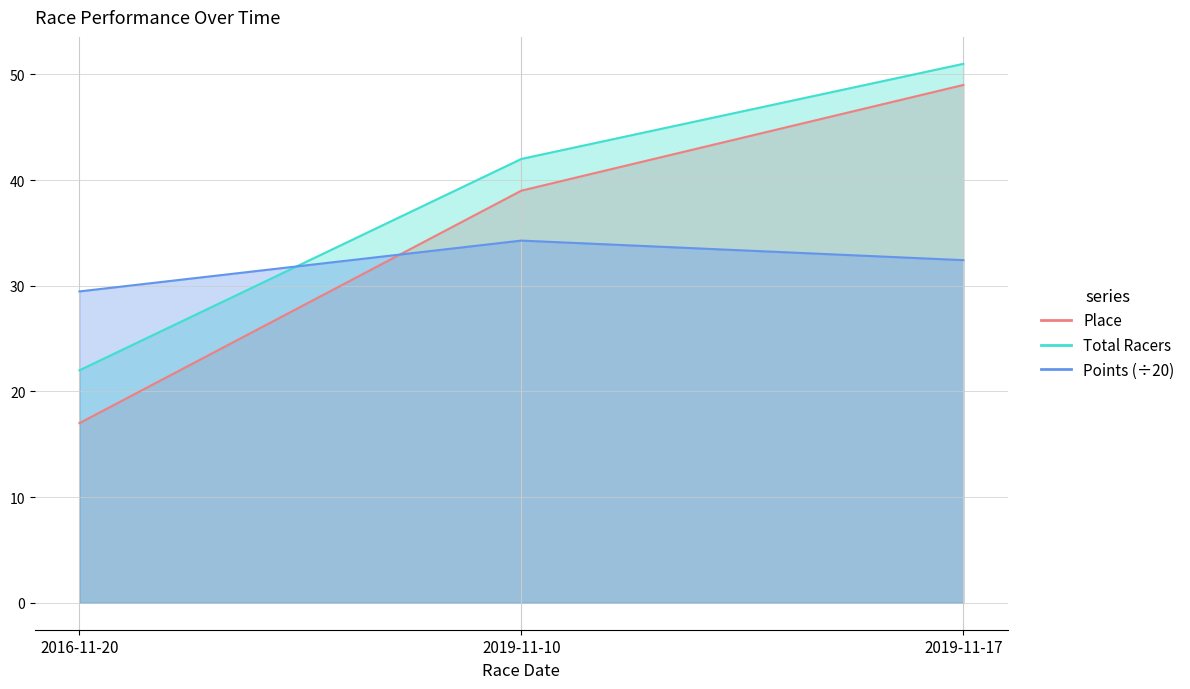

What is the sum of all Place values?

105.0